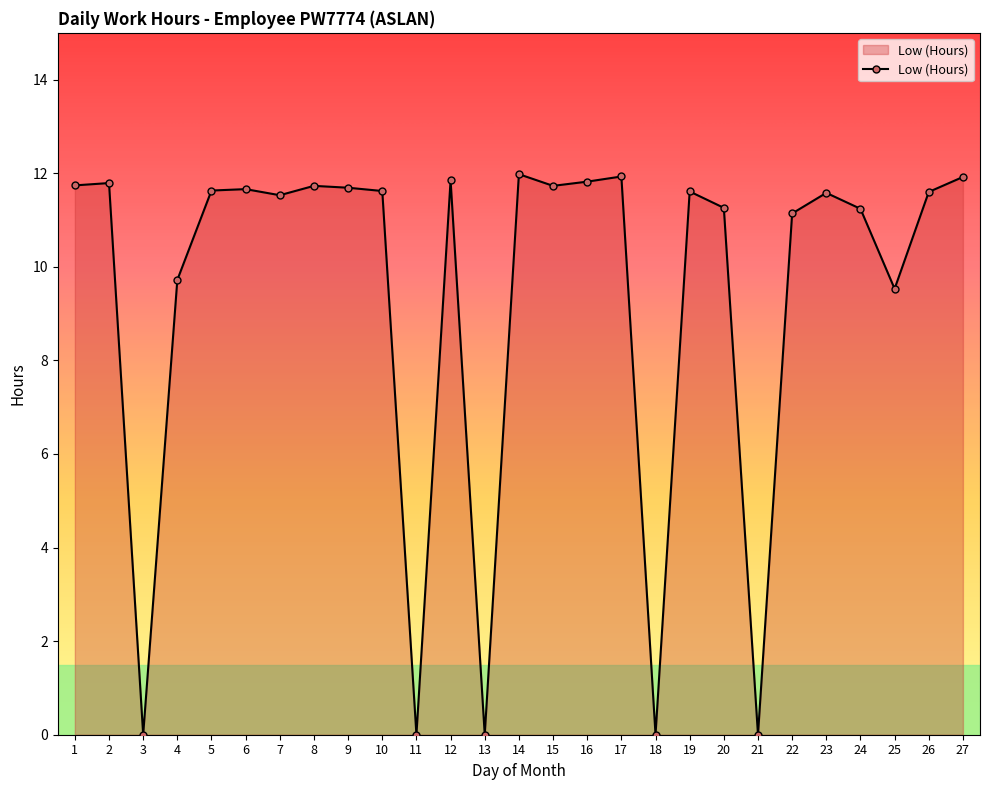

How many data points are less than 11?

7